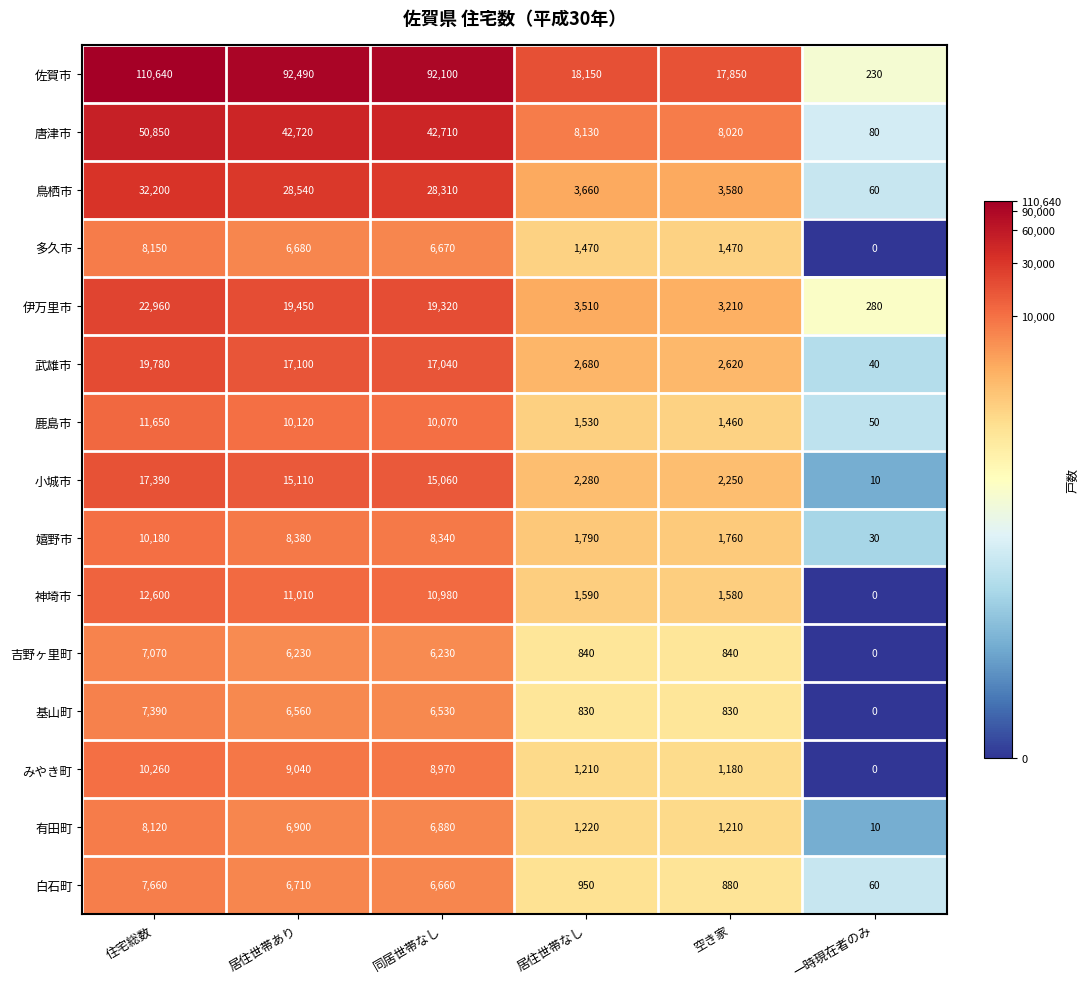

What is the average value of the 嬉野市 series?

5080